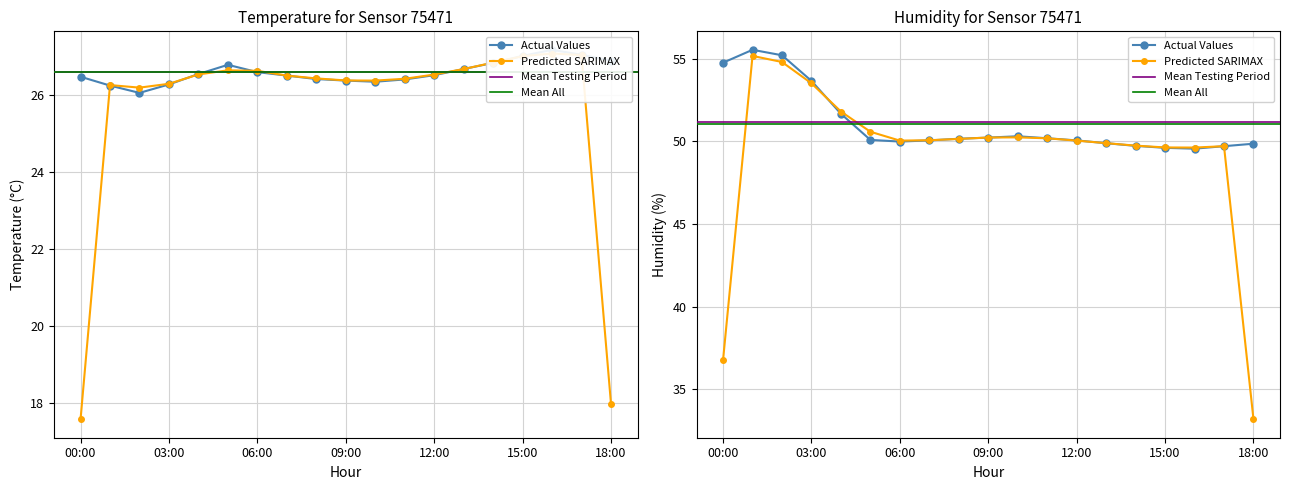

Between 15:00 and 04:00, which is larger?

15:00